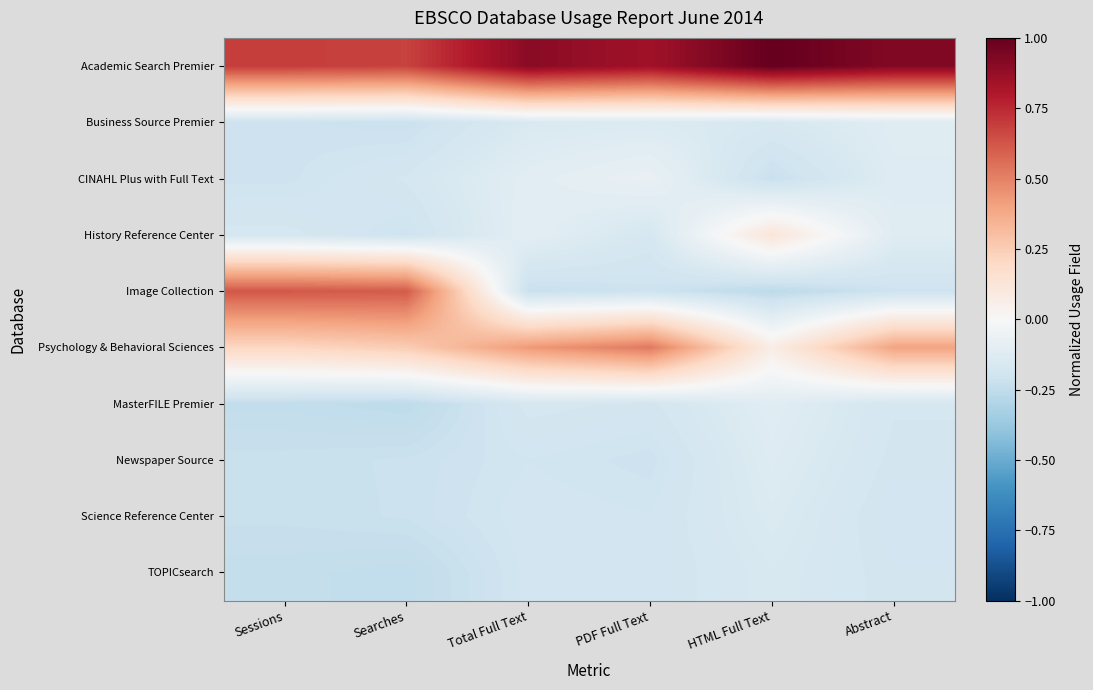

At Total Full Text, list the series in order from smallest to largest.

Image Collection, Newspaper Source, TOPICsearch, Science Reference Center, MasterFILE Premier, Business Source Premier, CINAHL Plus with Full Text, History Reference Center, Psychology & Behavioral Sciences, Academic Search Premier